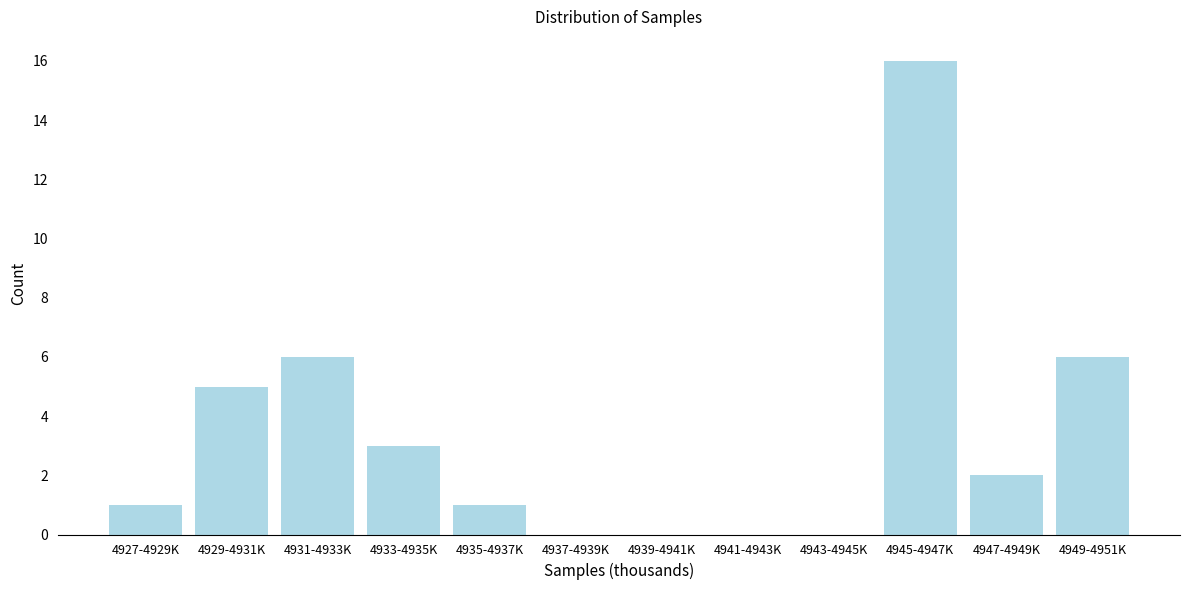

Reading left to right, list all the values displayed in this chart.

4927-4929K=1	4929-4931K=5	4931-4933K=6	4933-4935K=3	4935-4937K=1	4937-4939K=0	4939-4941K=0	4941-4943K=0	4943-4945K=0	4945-4947K=16	4947-4949K=2	4949-4951K=6